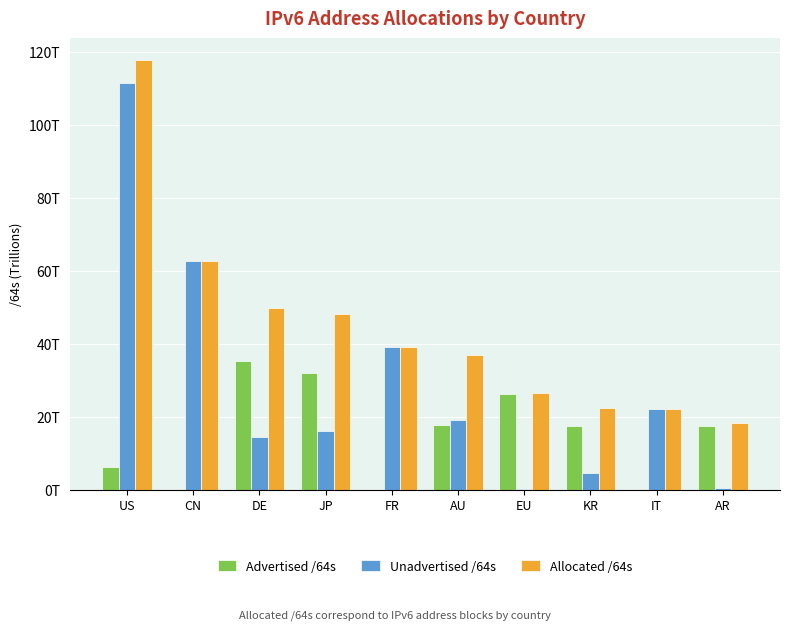

Reading left to right, what are all the values shown in this chart?

Advertised /64s: 6224694476800	40265383936	35356170911744	32170933026816	77309411328	17802203824128	26396869001216	17699560226816	21474902016	17656611733504
Unadvertised /64s: 111535385214976	62700617400320	14538477666304	16113633263617	39238825476096	19250528976896	257698562048	4788888797185	22303765692416	687257550848
Allocated /64s: 117760079691776	62740882784256	49894648578048	48284566290433	39316134887424	37052732801024	26654567563264	22488449024001	22325240594432	18343869284352